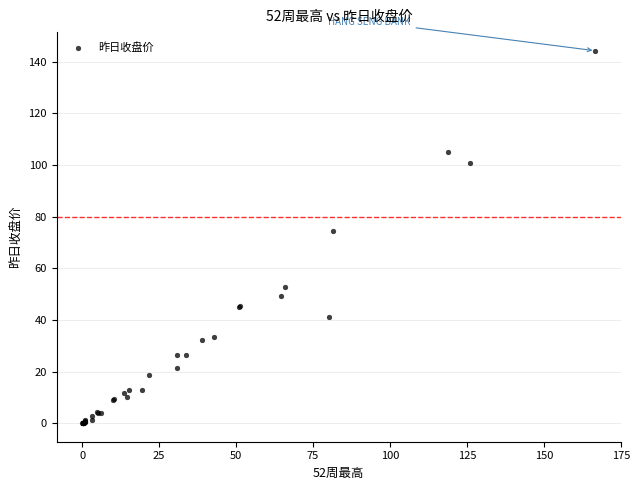

What Y value in the scatter plot is closest to 72?

74.6